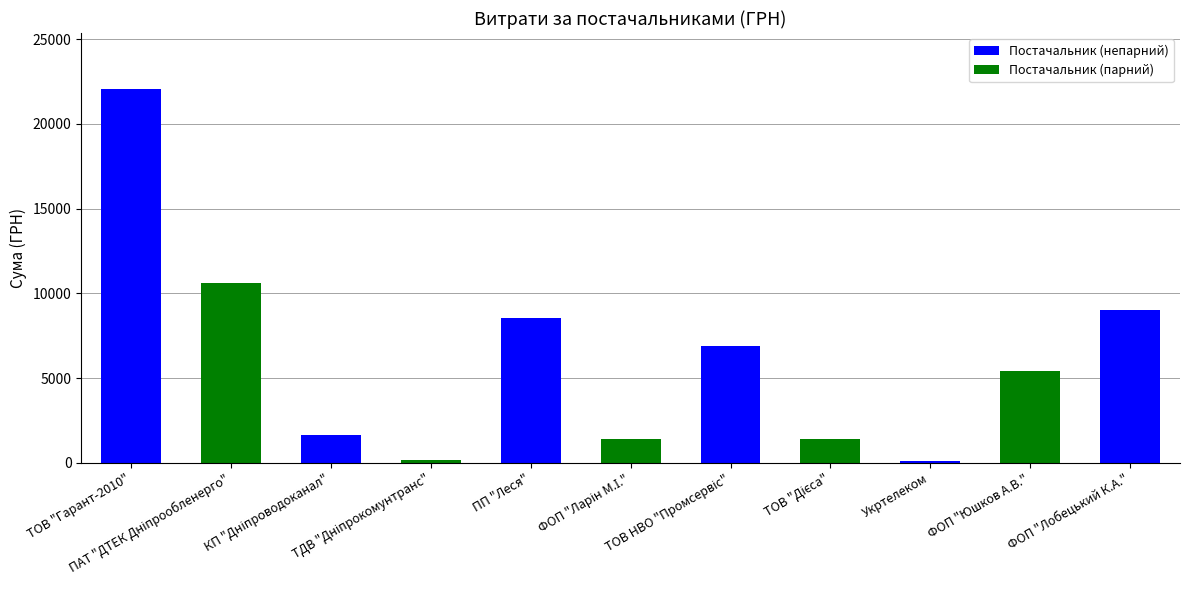

What is the difference between the maximum and minimum values?

21951.8